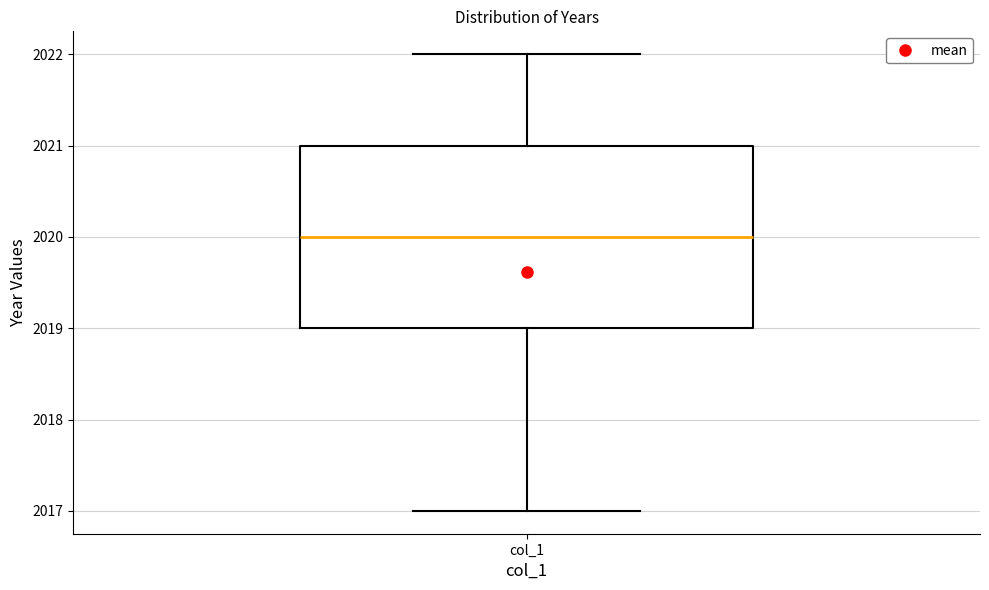

Read this box plot against the y-axis: the position of the median line, the range covered by the box, and the ends of both whiskers. The values are not printed on the chart, so give them approximately, as read against the axis.

median 2020, box 2019 to 2021, whiskers 2017 to 2022